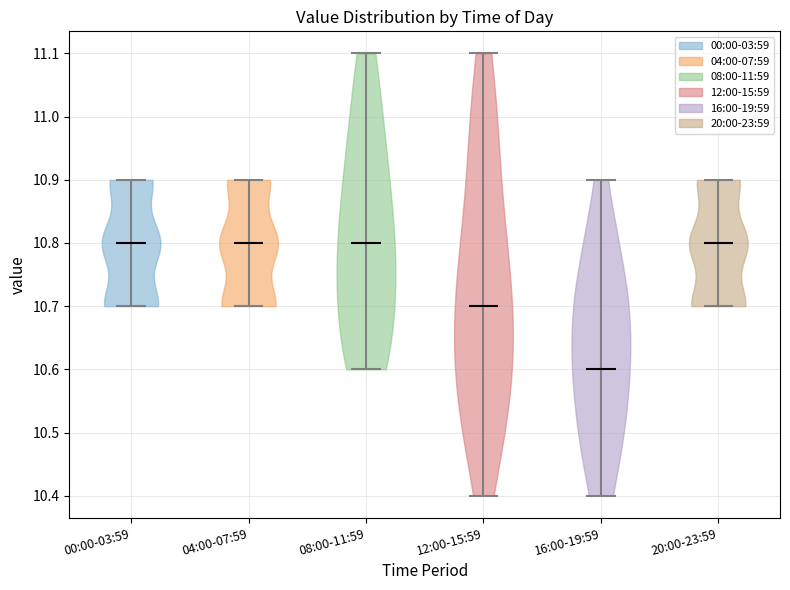

Reading left to right, read every violin against the y-axis: where its median line is, and the lowest and highest points it reaches. The values are not printed on the chart, so give them approximately, as read against the axis.

00:00-03:59: median line 10.8, lowest point 10.7, highest point 10.9
04:00-07:59: median line 10.8, lowest point 10.7, highest point 10.9
08:00-11:59: median line 10.8, lowest point 10.6, highest point 11.1
12:00-15:59: median line 10.7, lowest point 10.4, highest point 11.1
16:00-19:59: median line 10.6, lowest point 10.4, highest point 10.9
20:00-23:59: median line 10.8, lowest point 10.7, highest point 10.9